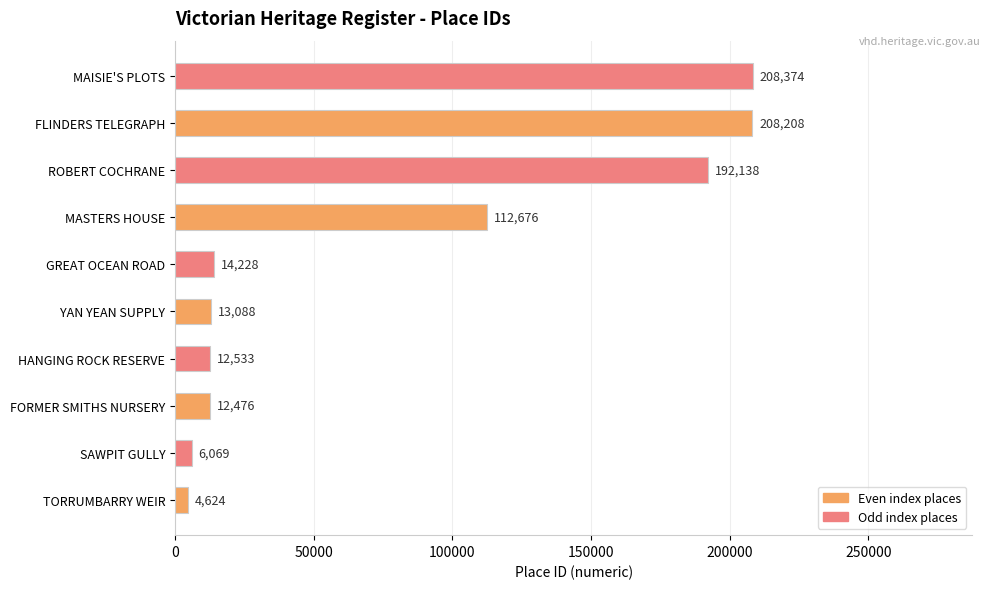

The chart shows a value of 208208 at FLINDERS TELEGRAPH. True or false?

True